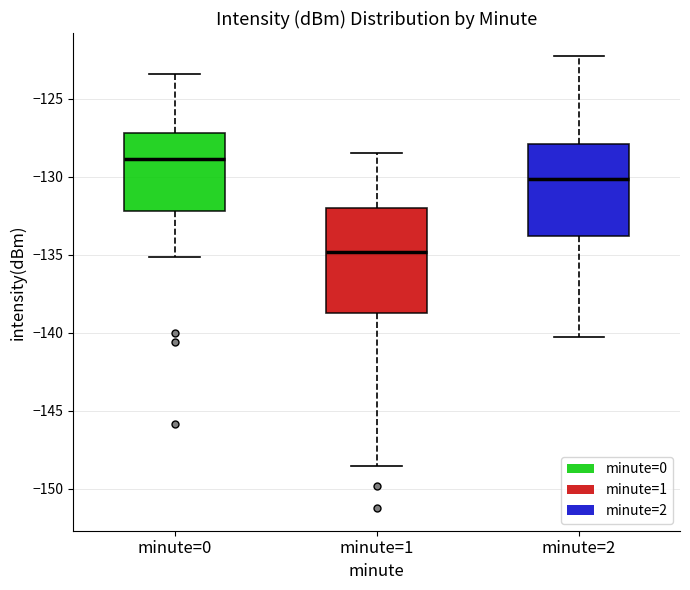

Where is the upper edge of the box for minute=0 on the y-axis? The values are not printed on the chart, so give them approximately, as read against the axis.

-127.0